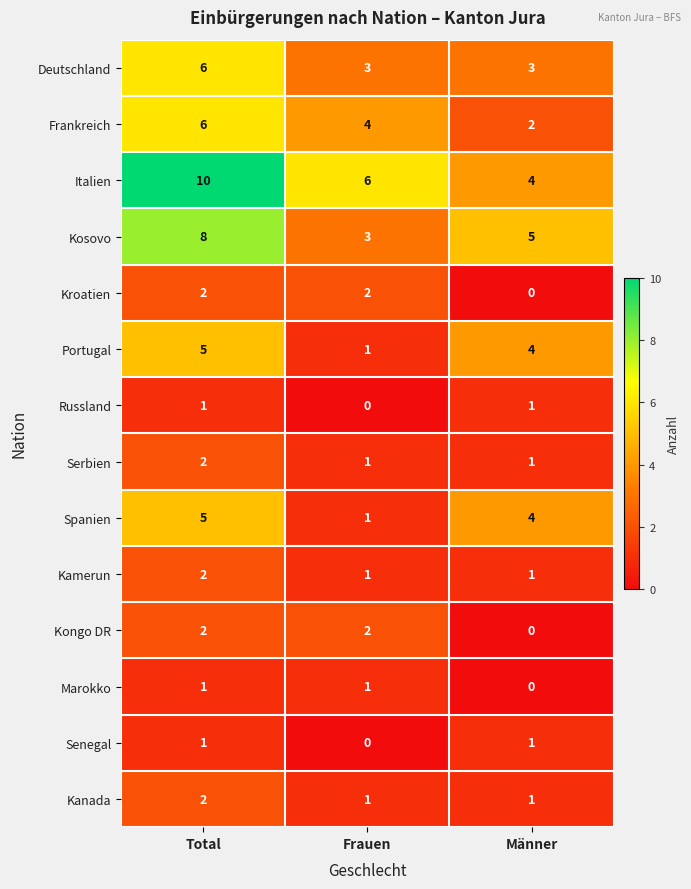

What is the spread (max minus min) of values at Frauen?

6